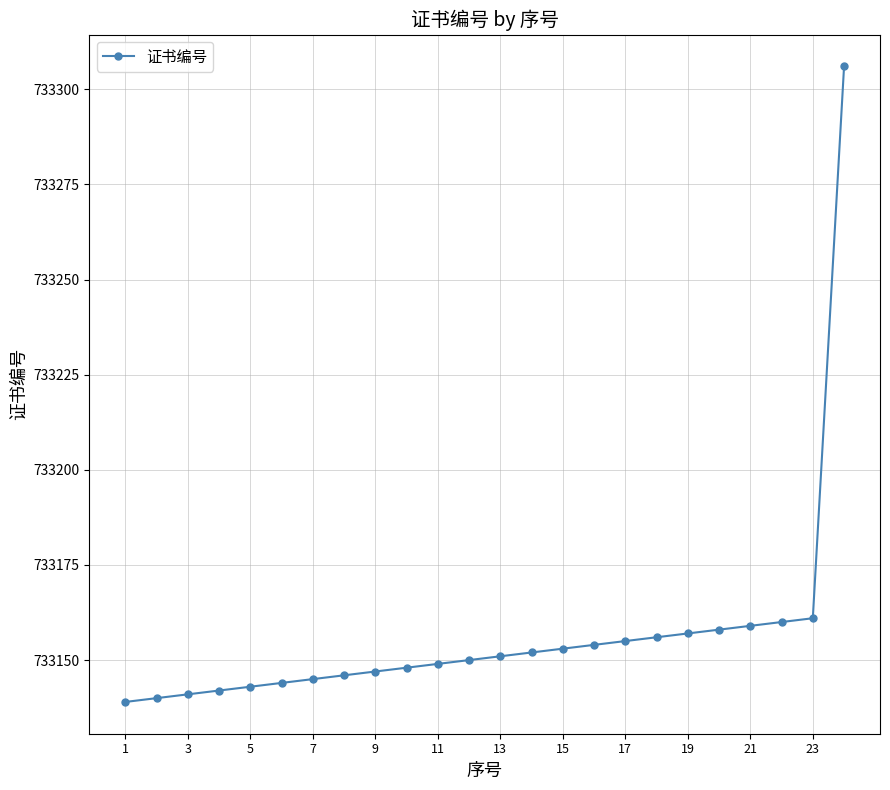

What is the sum of all values?

17595756